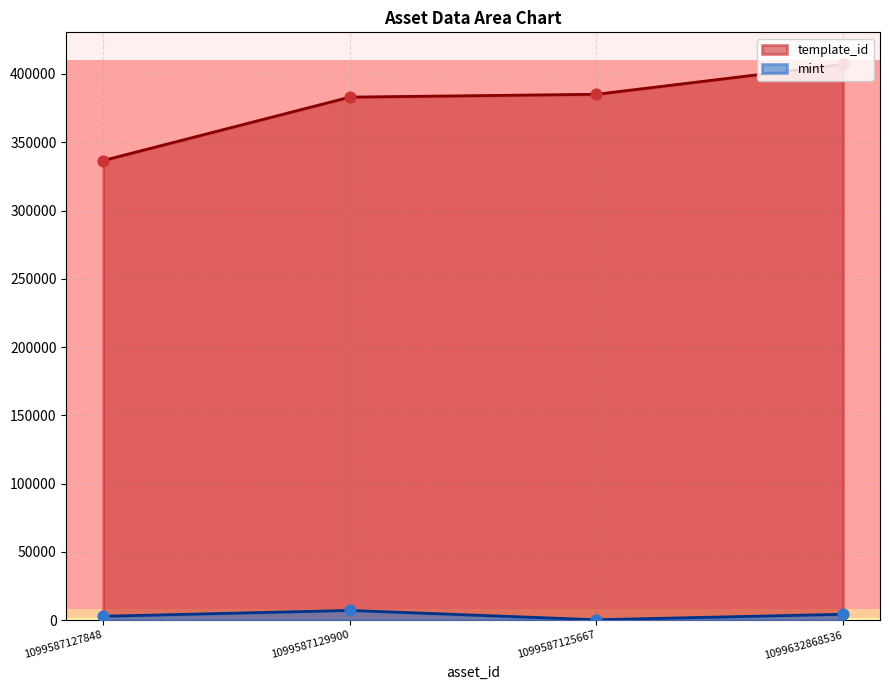

Which series contains the lowest Y value?

mint